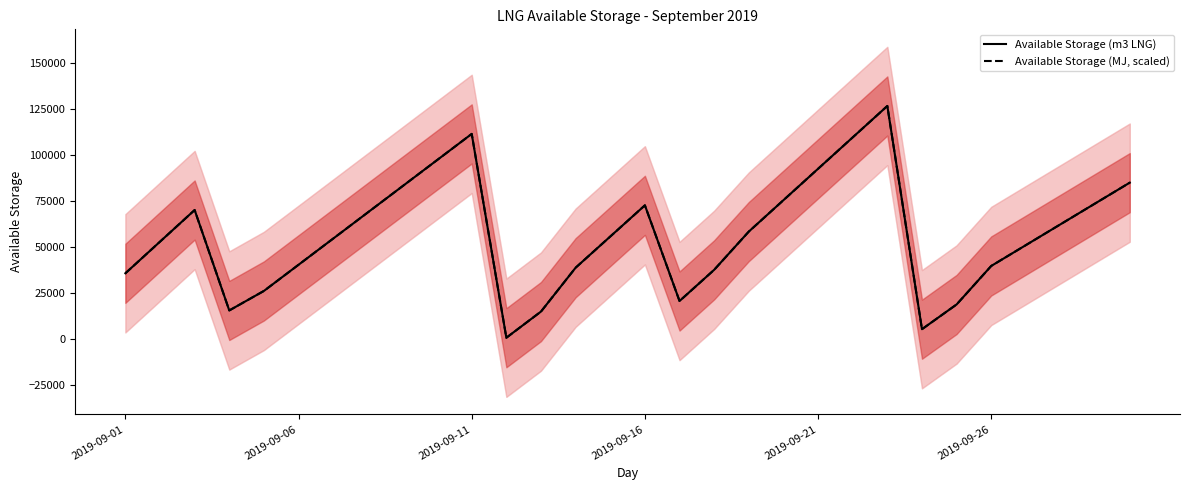

What is the label of the 16th point from the right?

14